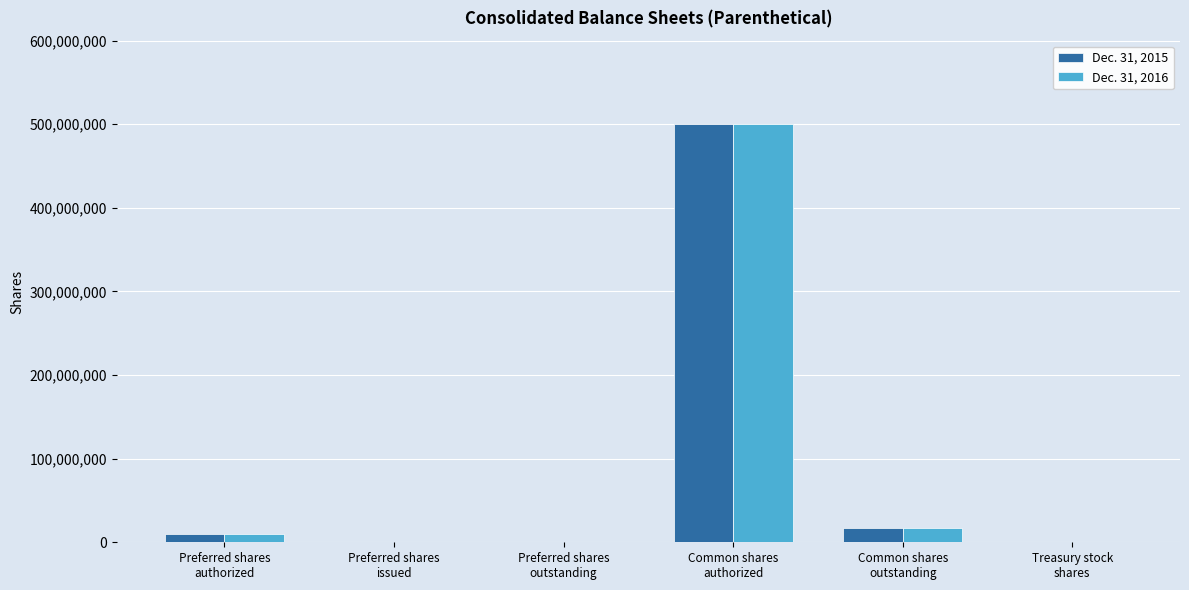

Are the bars horizontal?

No